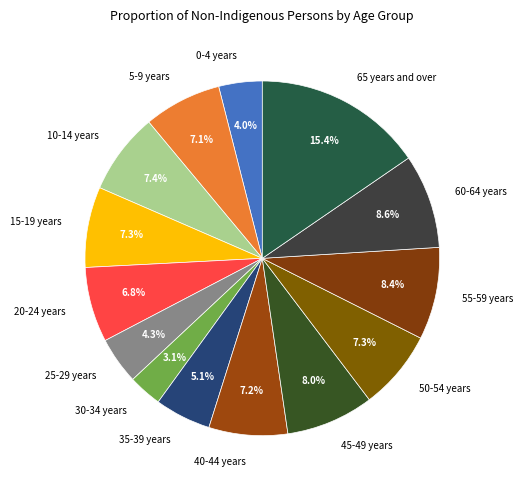

To the nearest percent, what is the combined percentage of 65 years and over and 60-64 years?

24%